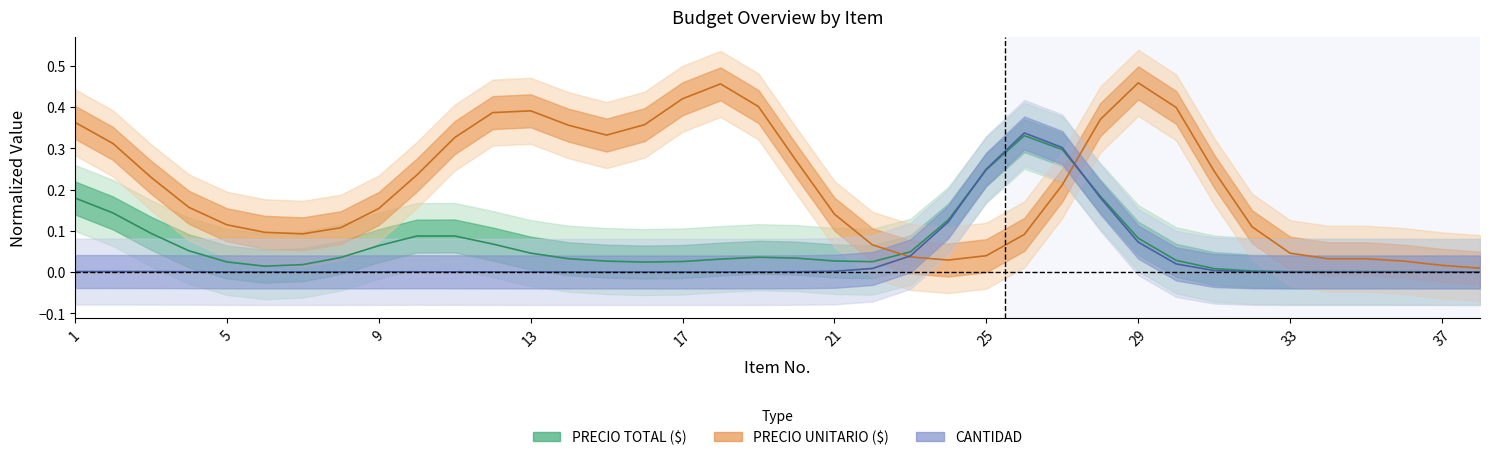

Which category has the lowest value across all series?

35